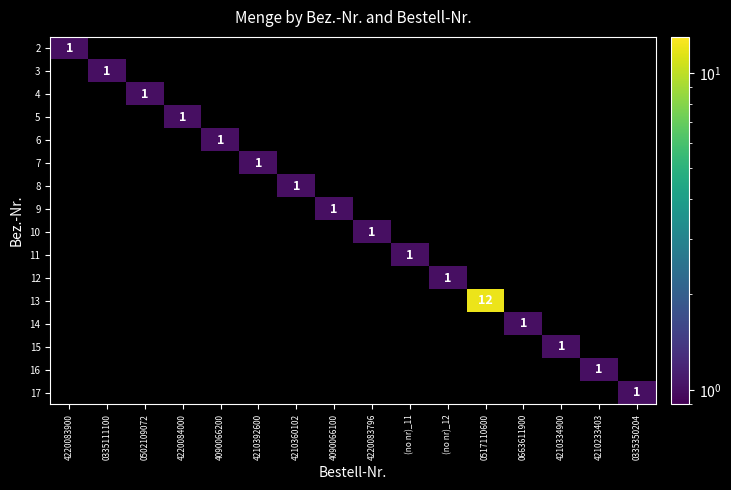

What is the spread (max minus min) of values at 0517110600?

12